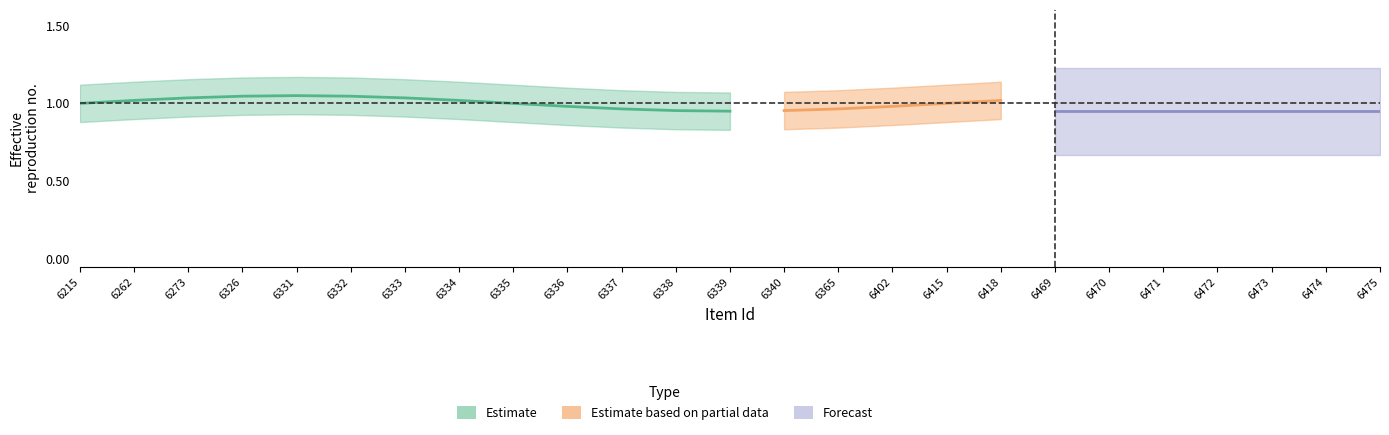

Does the chart have visible grid lines?

No